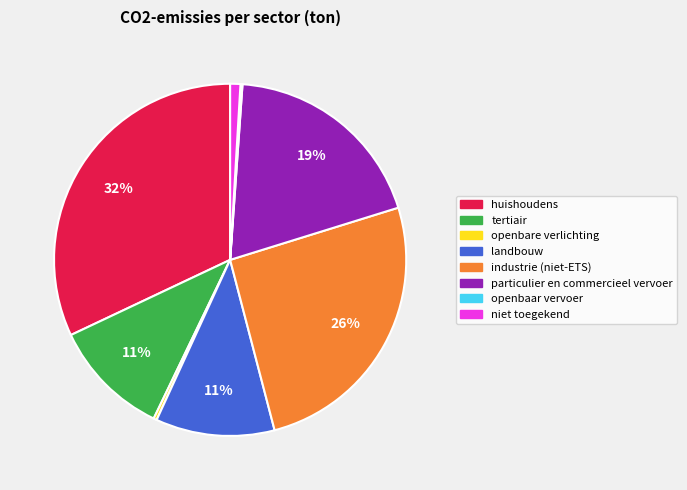

Which category has the biggest portion of the pie?

huishoudens